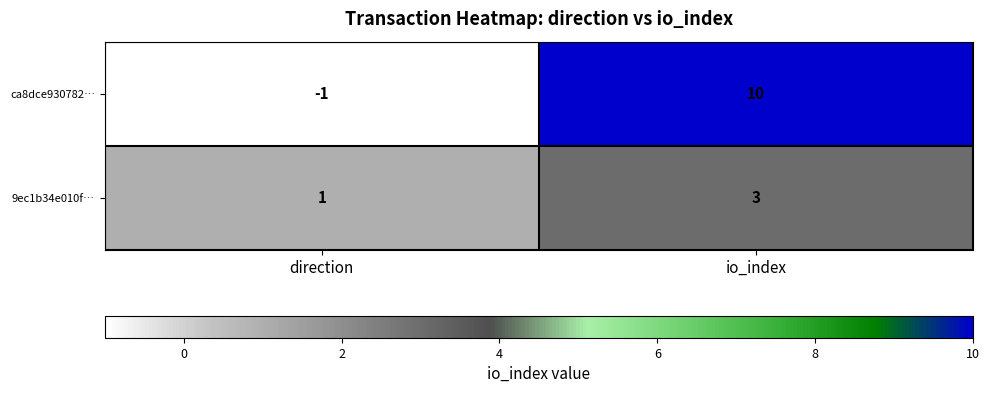

At how many categories does at least one series exceed 0?

2